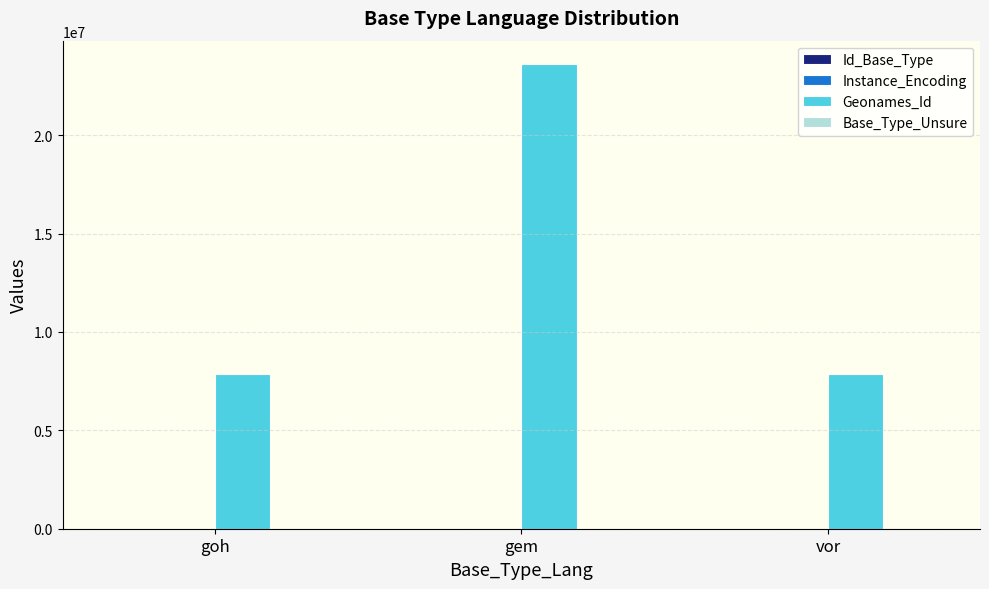

Which series changed the most between gem and vor?

Geonames_Id